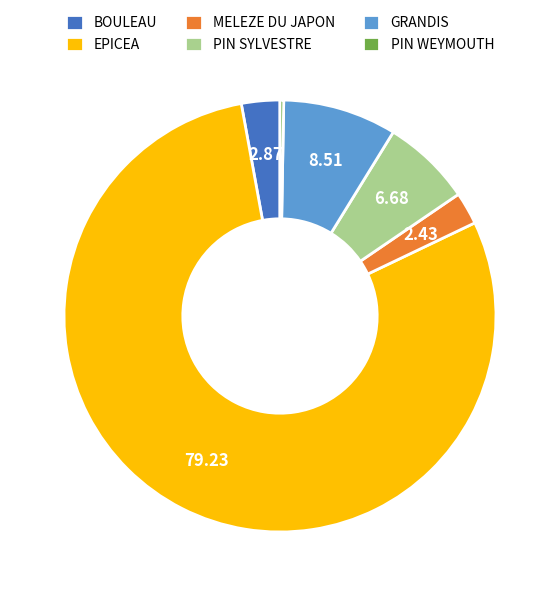

Which slice is the largest?

EPICEA